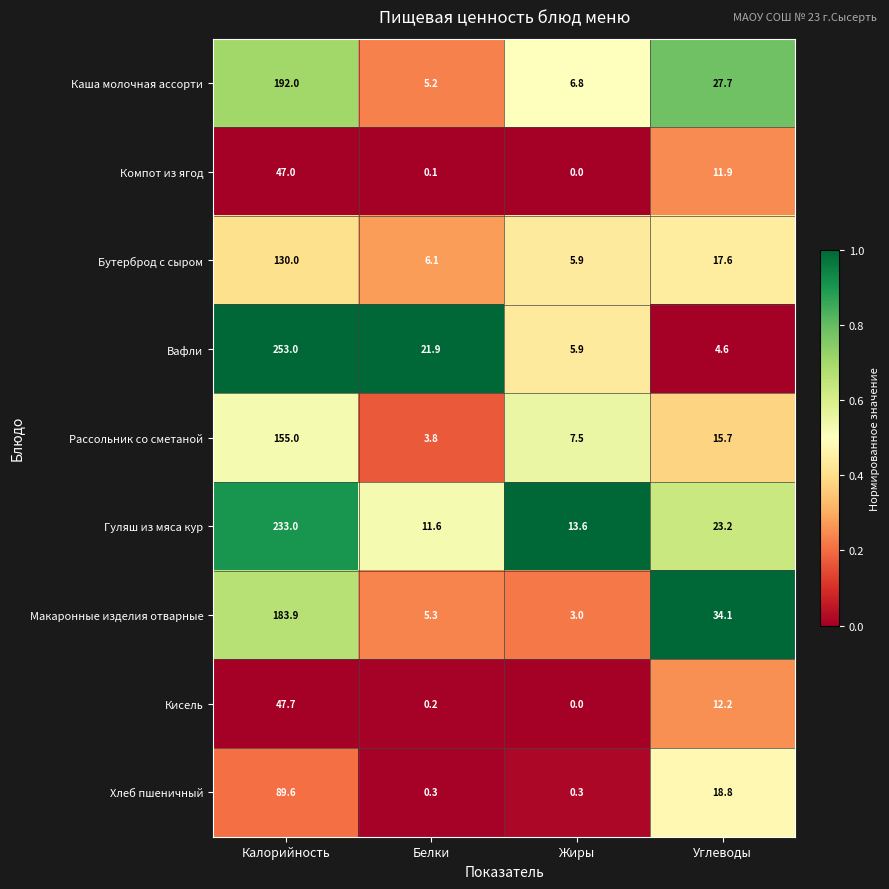

Is it true that Бутерброд с сыром equals 130.0 at Калорийность?

True